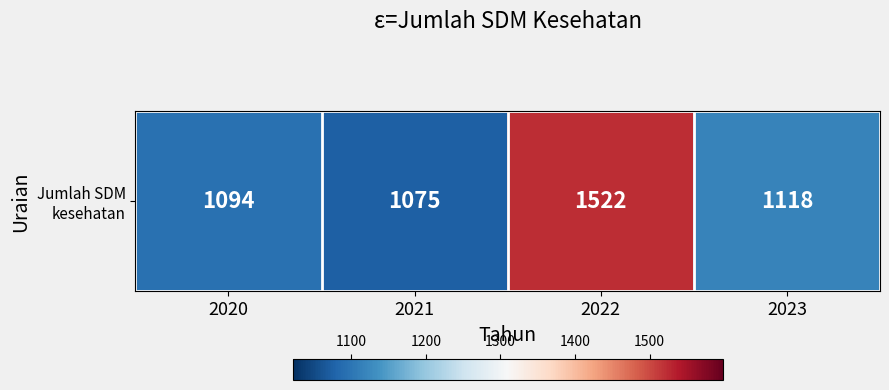

How many values are below 1118?

2